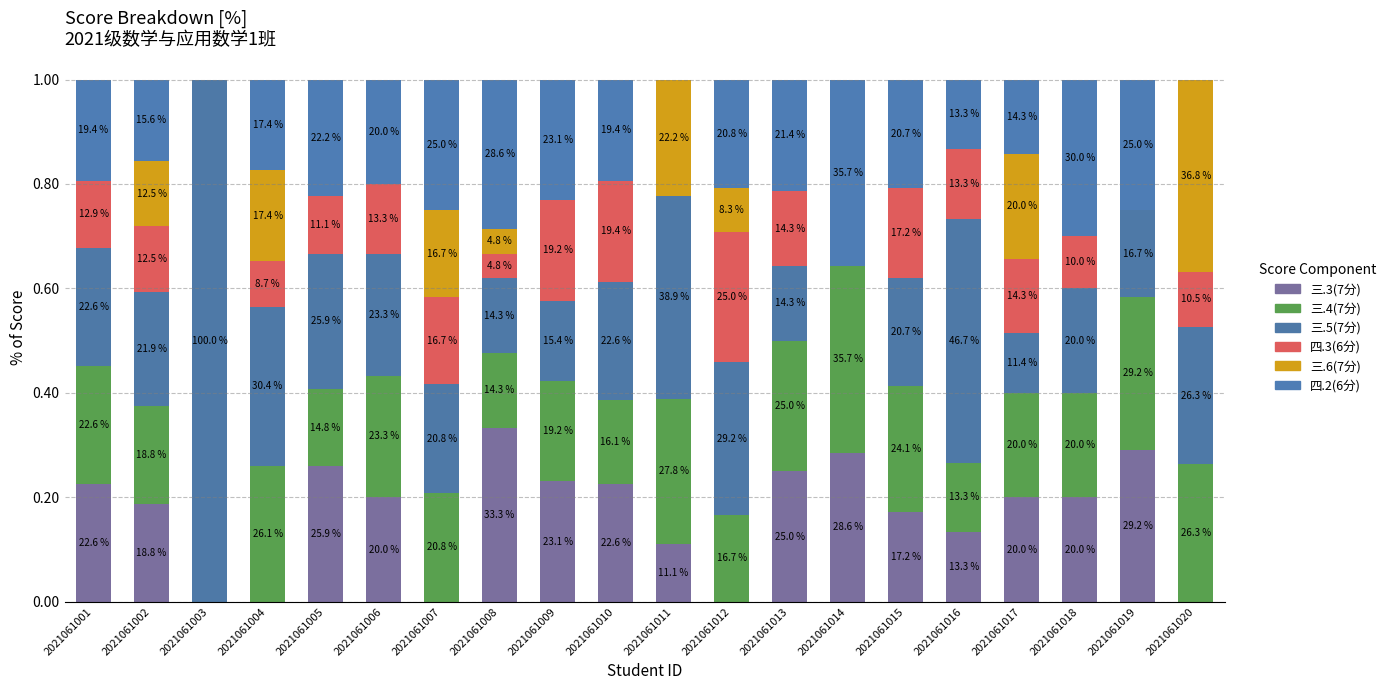

Which series has the largest total across all categories?

三.5(7分)